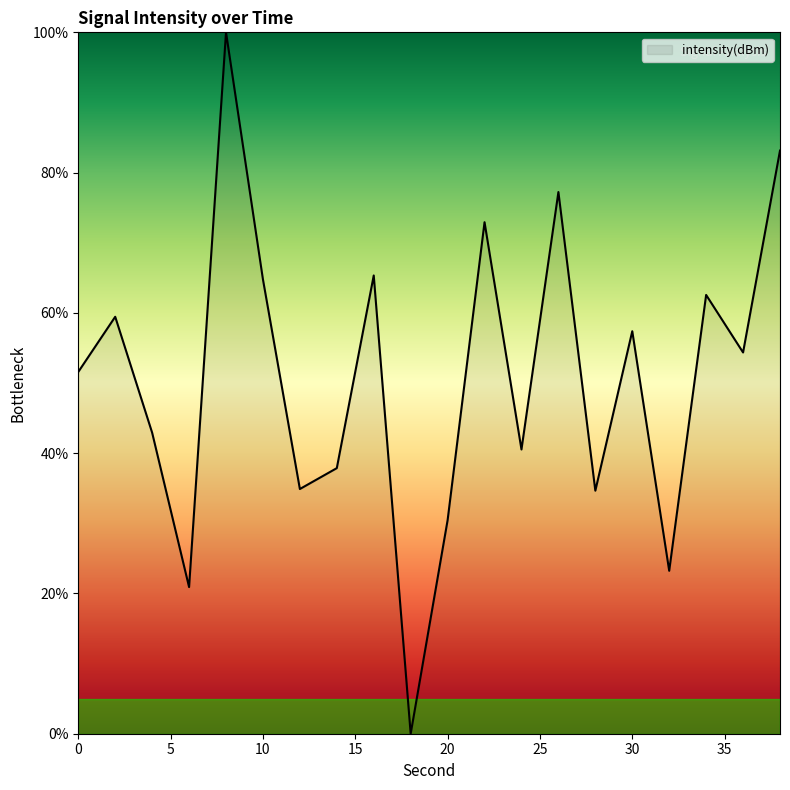

What is the maximum value shown in the chart?

100.0